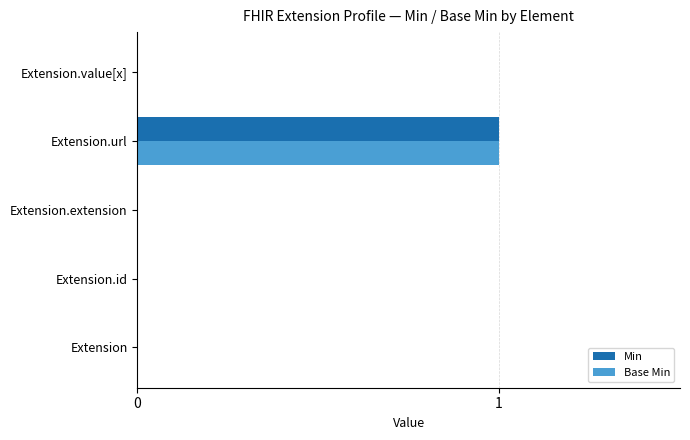

At which category does the chart reach its peak across all series?

Extension.url